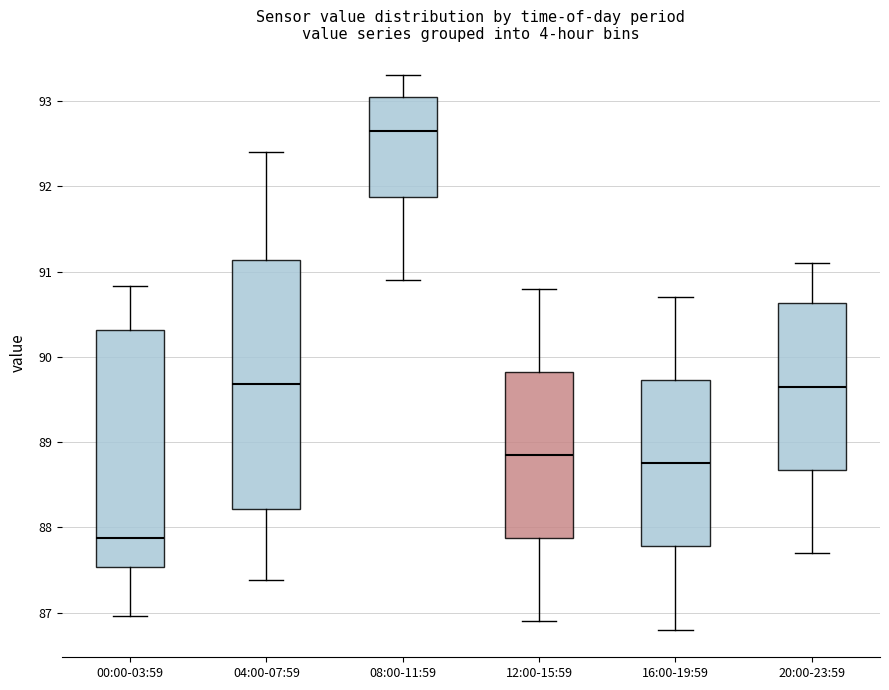

Where does the lower whisker of the box for 04:00-07:59 end on the y-axis? The values are not printed on the chart, so give them approximately, as read against the axis.

87.4